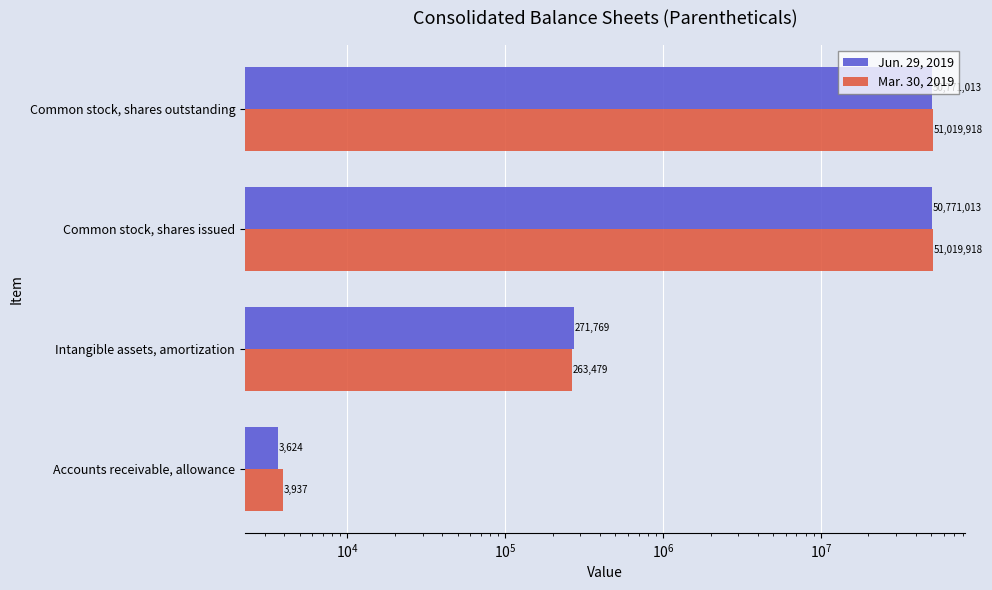

Is it true that Jun. 29, 2019 equals 5685 at Accounts receivable, allowance?

False